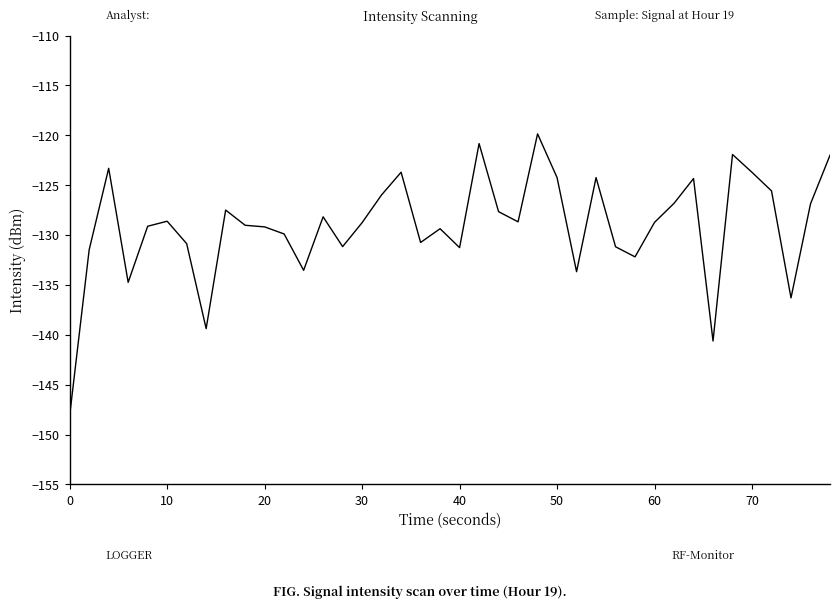

What is the smallest value displayed?

-148.1